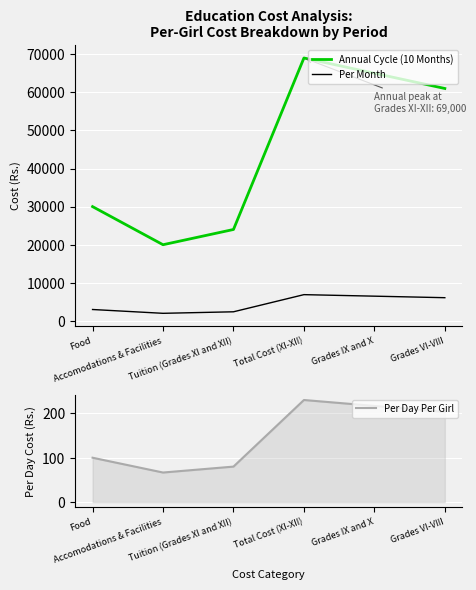

The Annual Cycle (10 Months) series shows 21423.6 at Total Cost (XI-XII). True or false?

False